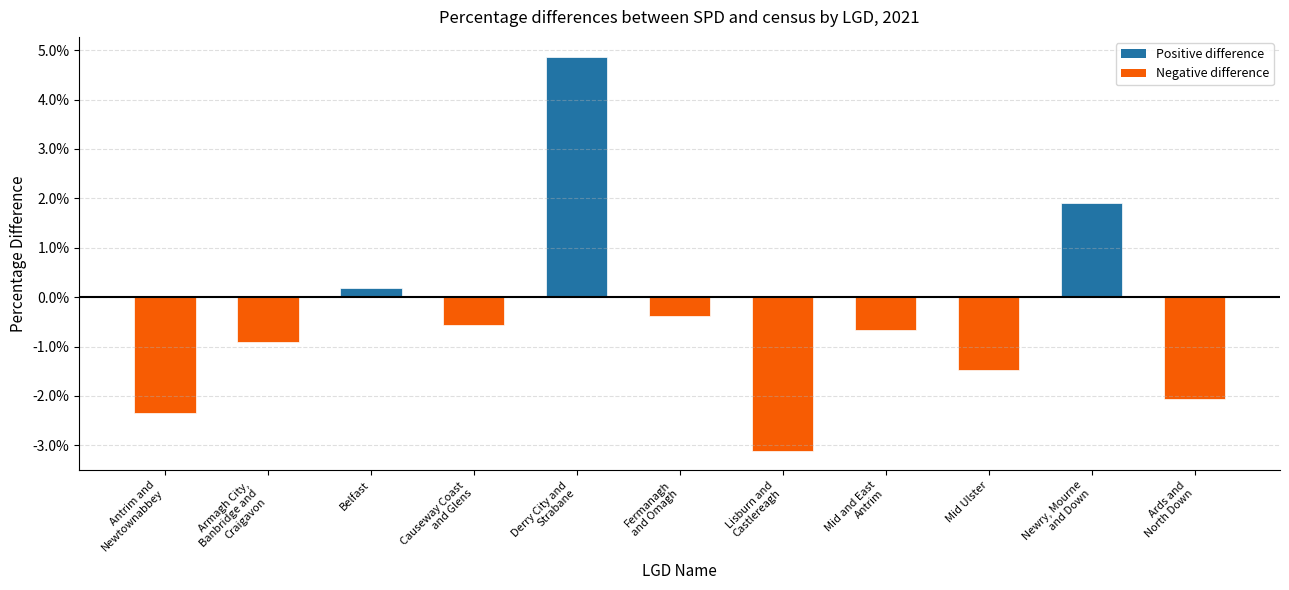

Rank the categories by value from lowest to highest.

Lisburn and
Castlereagh, Antrim and
Newtownabbey, Ards and
North Down, Mid Ulster, Armagh City,
Banbridge and
Craigavon, Mid and East
Antrim, Causeway Coast
and Glens, Fermanagh
and Omagh, Belfast, Newry, Mourne
and Down, Derry City and
Strabane